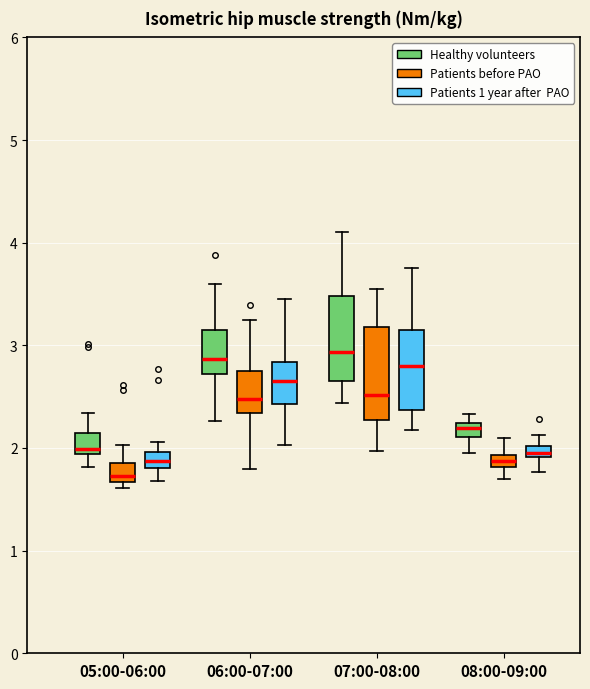

Where is the upper edge of the box for 08:00-09:00 (Healthy volunteers) on the y-axis? The values are not printed on the chart, so give them approximately, as read against the axis.

2.2